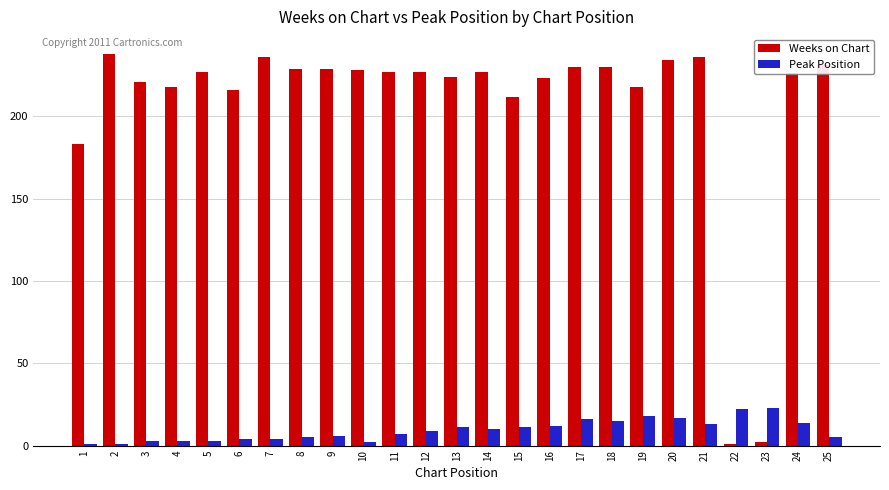

What is the value of the Weeks on Chart bar at the 5th from the left?

227